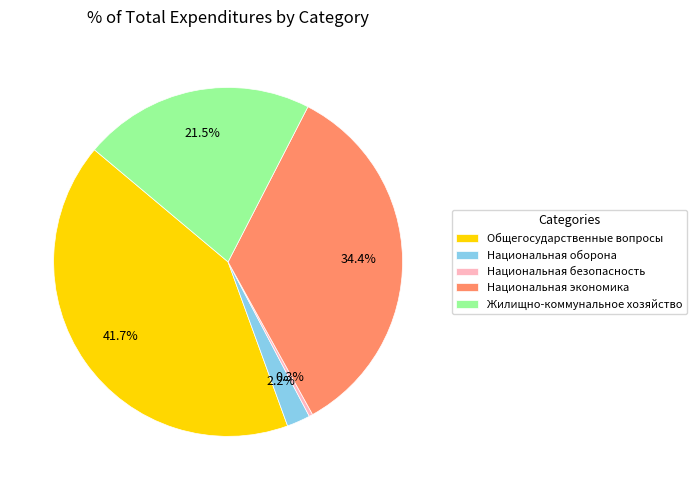

Which has a higher value, Национальная оборона or Жилищно-коммунальное хозяйство?

Жилищно-коммунальное хозяйство